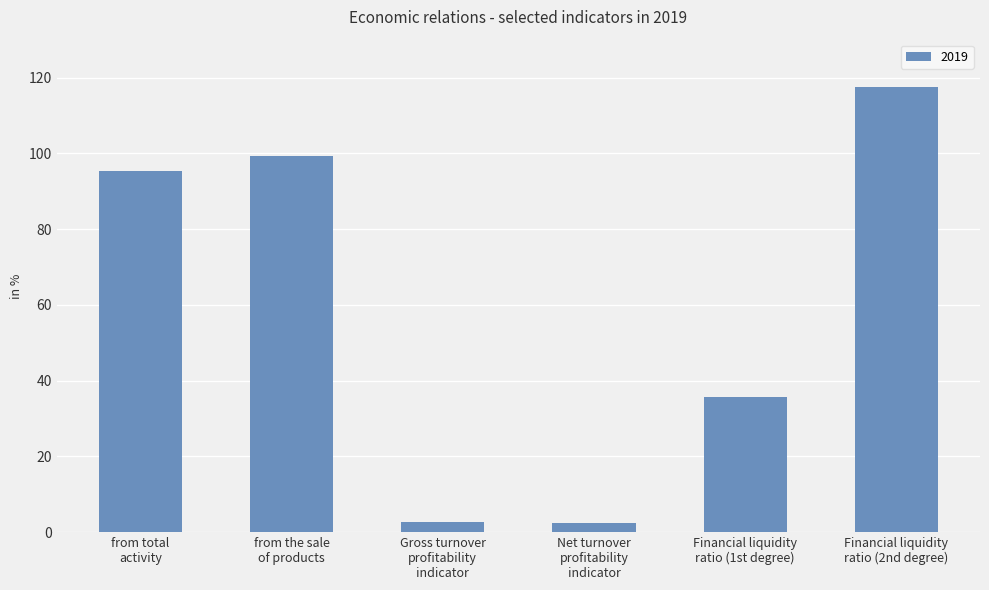

What is the label of the 1st bar from the right?

Financial liquidity
ratio (2nd degree)